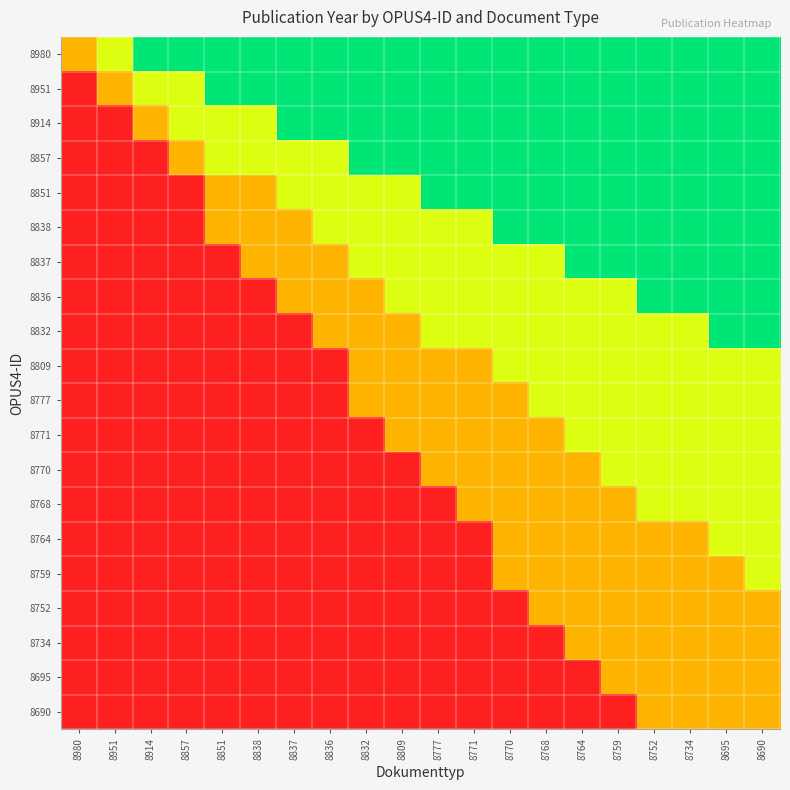

Reading right to left, what are all the values shown in this chart?

8980: 8690=2.0	8695=2.0	8734=2.0	8752=2.0	8759=2.0	8764=2.0	8768=2.0	8770=2.0	8771=2.0	8777=2.0	8809=2.0	8832=2.0	8836=2.0	8837=2.0	8838=2.0	8851=2.0	8857=2.0	8914=2.0	8951=1.5	8980=1.0
8951: 8690=2.0	8695=2.0	8734=2.0	8752=2.0	8759=2.0	8764=2.0	8768=2.0	8770=2.0	8771=2.0	8777=2.0	8809=2.0	8832=2.0	8836=2.0	8837=2.0	8838=2.0	8851=2.0	8857=1.5	8914=1.5	8951=1.0	8980=0.0
8914: 8690=2.0	8695=2.0	8734=2.0	8752=2.0	8759=2.0	8764=2.0	8768=2.0	8770=2.0	8771=2.0	8777=2.0	8809=2.0	8832=2.0	8836=2.0	8837=2.0	8838=1.5	8851=1.5	8857=1.5	8914=1.0	8951=0.0	8980=0.0
8857: 8690=2.0	8695=2.0	8734=2.0	8752=2.0	8759=2.0	8764=2.0	8768=2.0	8770=2.0	8771=2.0	8777=2.0	8809=2.0	8832=2.0	8836=1.5	8837=1.5	8838=1.5	8851=1.5	8857=1.0	8914=0.0	8951=0.0	8980=0.0
8851: 8690=2.0	8695=2.0	8734=2.0	8752=2.0	8759=2.0	8764=2.0	8768=2.0	8770=2.0	8771=2.0	8777=2.0	8809=1.5	8832=1.5	8836=1.5	8837=1.5	8838=1.0	8851=1.0	8857=0.0	8914=0.0	8951=0.0	8980=0.0
8838: 8690=2.0	8695=2.0	8734=2.0	8752=2.0	8759=2.0	8764=2.0	8768=2.0	8770=2.0	8771=1.5	8777=1.5	8809=1.5	8832=1.5	8836=1.5	8837=1.0	8838=1.0	8851=1.0	8857=0.0	8914=0.0	8951=0.0	8980=0.0
8837: 8690=2.0	8695=2.0	8734=2.0	8752=2.0	8759=2.0	8764=2.0	8768=1.5	8770=1.5	8771=1.5	8777=1.5	8809=1.5	8832=1.5	8836=1.0	8837=1.0	8838=1.0	8851=0.0	8857=0.0	8914=0.0	8951=0.0	8980=0.0
8836: 8690=2.0	8695=2.0	8734=2.0	8752=2.0	8759=1.5	8764=1.5	8768=1.5	8770=1.5	8771=1.5	8777=1.5	8809=1.5	8832=1.0	8836=1.0	8837=1.0	8838=0.0	8851=0.0	8857=0.0	8914=0.0	8951=0.0	8980=0.0
8832: 8690=2.0	8695=2.0	8734=1.5	8752=1.5	8759=1.5	8764=1.5	8768=1.5	8770=1.5	8771=1.5	8777=1.5	8809=1.0	8832=1.0	8836=1.0	8837=0.0	8838=0.0	8851=0.0	8857=0.0	8914=0.0	8951=0.0	8980=0.0
8809: 8690=1.5	8695=1.5	8734=1.5	8752=1.5	8759=1.5	8764=1.5	8768=1.5	8770=1.5	8771=1.0	8777=1.0	8809=1.0	8832=1.0	8836=0.0	8837=0.0	8838=0.0	8851=0.0	8857=0.0	8914=0.0	8951=0.0	8980=0.0
8777: 8690=1.5	8695=1.5	8734=1.5	8752=1.5	8759=1.5	8764=1.5	8768=1.5	8770=1.0	8771=1.0	8777=1.0	8809=1.0	8832=1.0	8836=0.0	8837=0.0	8838=0.0	8851=0.0	8857=0.0	8914=0.0	8951=0.0	8980=0.0
8771: 8690=1.5	8695=1.5	8734=1.5	8752=1.5	8759=1.5	8764=1.5	8768=1.0	8770=1.0	8771=1.0	8777=1.0	8809=1.0	8832=0.0	8836=0.0	8837=0.0	8838=0.0	8851=0.0	8857=0.0	8914=0.0	8951=0.0	8980=0.0
8770: 8690=1.5	8695=1.5	8734=1.5	8752=1.5	8759=1.5	8764=1.0	8768=1.0	8770=1.0	8771=1.0	8777=1.0	8809=0.0	8832=0.0	8836=0.0	8837=0.0	8838=0.0	8851=0.0	8857=0.0	8914=0.0	8951=0.0	8980=0.0
8768: 8690=1.5	8695=1.5	8734=1.5	8752=1.5	8759=1.0	8764=1.0	8768=1.0	8770=1.0	8771=1.0	8777=0.0	8809=0.0	8832=0.0	8836=0.0	8837=0.0	8838=0.0	8851=0.0	8857=0.0	8914=0.0	8951=0.0	8980=0.0
8764: 8690=1.5	8695=1.5	8734=1.0	8752=1.0	8759=1.0	8764=1.0	8768=1.0	8770=1.0	8771=0.0	8777=0.0	8809=0.0	8832=0.0	8836=0.0	8837=0.0	8838=0.0	8851=0.0	8857=0.0	8914=0.0	8951=0.0	8980=0.0
8759: 8690=1.5	8695=1.0	8734=1.0	8752=1.0	8759=1.0	8764=1.0	8768=1.0	8770=1.0	8771=0.0	8777=0.0	8809=0.0	8832=0.0	8836=0.0	8837=0.0	8838=0.0	8851=0.0	8857=0.0	8914=0.0	8951=0.0	8980=0.0
8752: 8690=1.0	8695=1.0	8734=1.0	8752=1.0	8759=1.0	8764=1.0	8768=1.0	8770=0.0	8771=0.0	8777=0.0	8809=0.0	8832=0.0	8836=0.0	8837=0.0	8838=0.0	8851=0.0	8857=0.0	8914=0.0	8951=0.0	8980=0.0
8734: 8690=1.0	8695=1.0	8734=1.0	8752=1.0	8759=1.0	8764=1.0	8768=0.0	8770=0.0	8771=0.0	8777=0.0	8809=0.0	8832=0.0	8836=0.0	8837=0.0	8838=0.0	8851=0.0	8857=0.0	8914=0.0	8951=0.0	8980=0.0
8695: 8690=1.0	8695=1.0	8734=1.0	8752=1.0	8759=1.0	8764=0.0	8768=0.0	8770=0.0	8771=0.0	8777=0.0	8809=0.0	8832=0.0	8836=0.0	8837=0.0	8838=0.0	8851=0.0	8857=0.0	8914=0.0	8951=0.0	8980=0.0
8690: 8690=1.0	8695=1.0	8734=1.0	8752=1.0	8759=0.0	8764=0.0	8768=0.0	8770=0.0	8771=0.0	8777=0.0	8809=0.0	8832=0.0	8836=0.0	8837=0.0	8838=0.0	8851=0.0	8857=0.0	8914=0.0	8951=0.0	8980=0.0